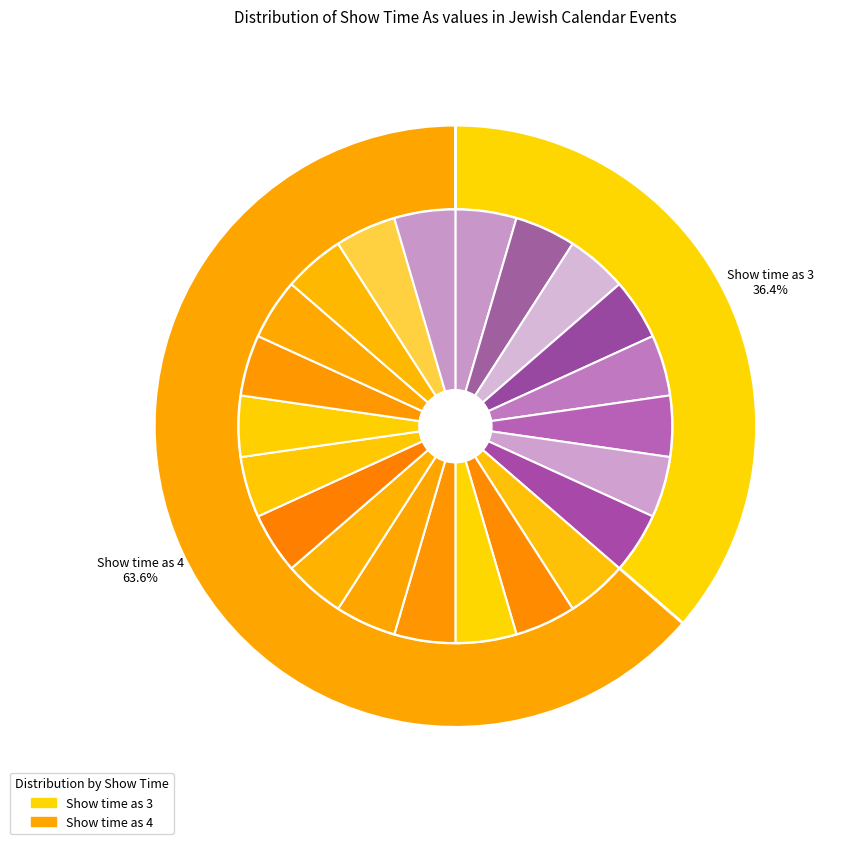

Does Show time as 4 account for over 50% of the chart?

Yes